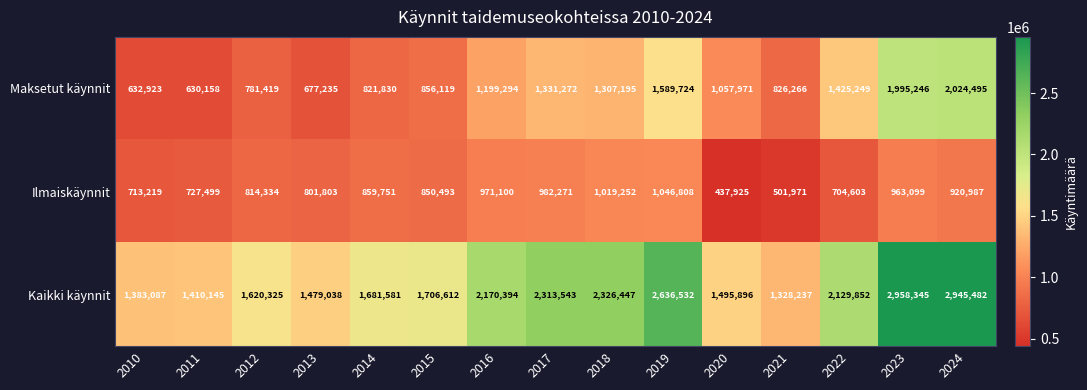

What is the difference between the highest and lowest values at 2017?

1331272